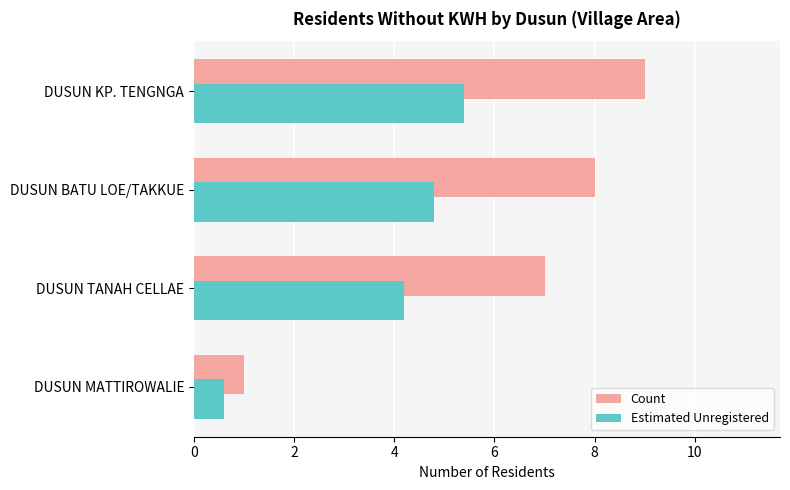

What is the sum of the Count values at DUSUN KP. TENGNGA and DUSUN MATTIROWALIE?

10.0